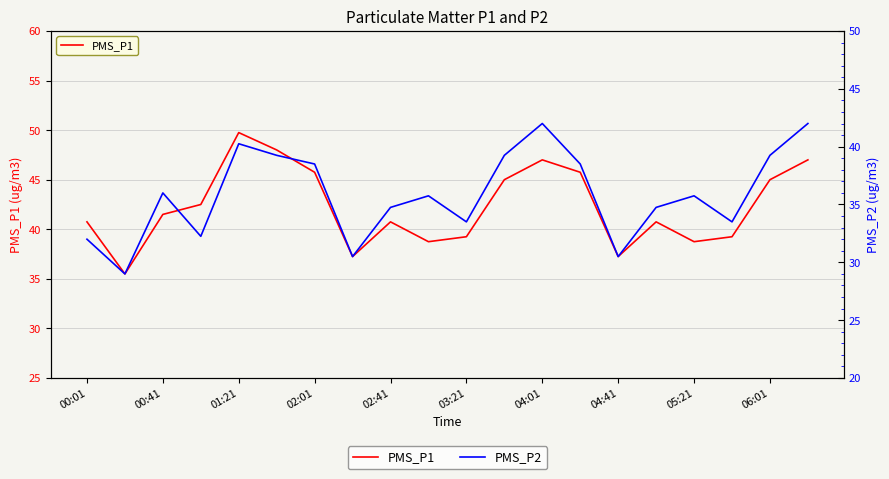

Which category has the highest value in the PMS_P1 series?

01:21